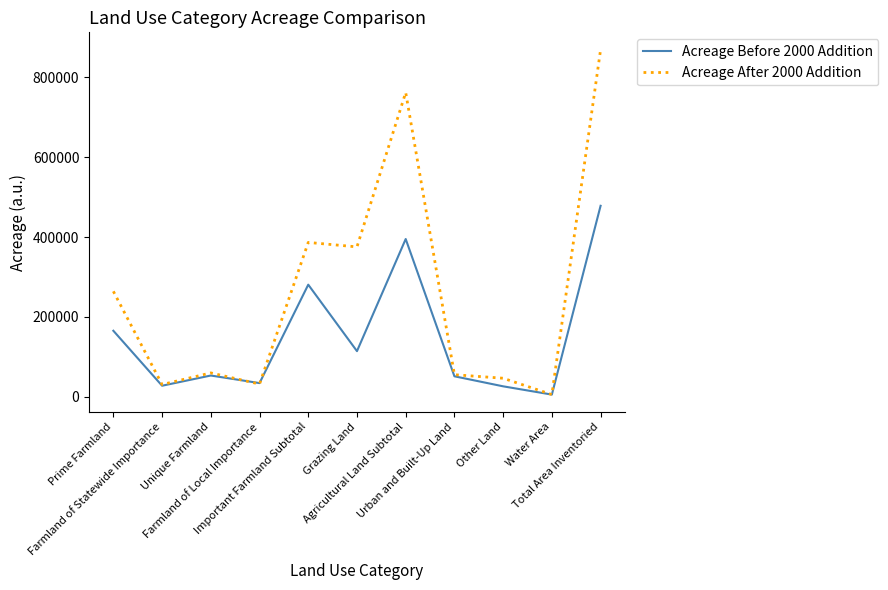

Which series has the largest total across all categories?

Acreage After 2000 Addition